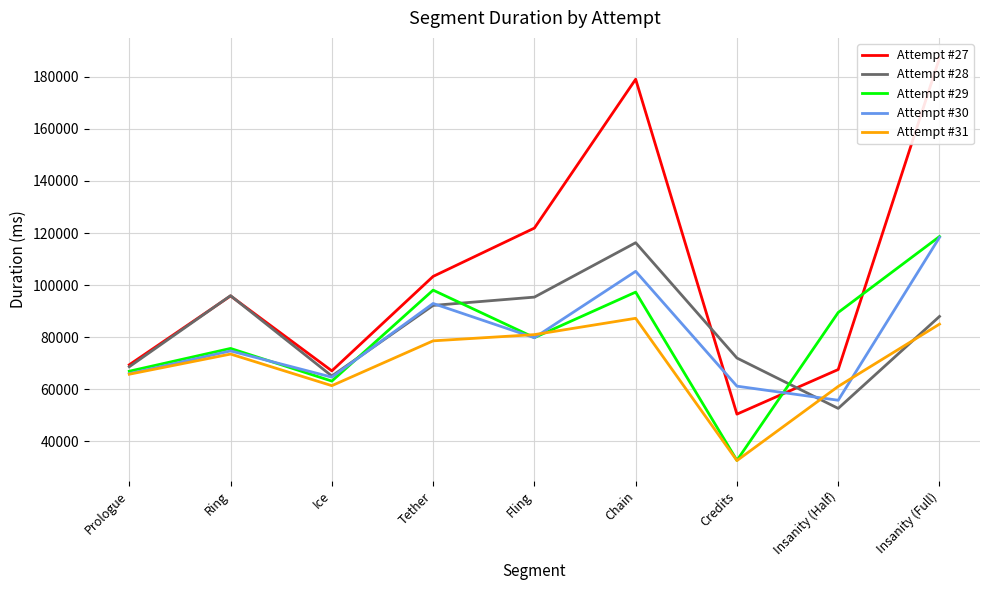

What is the difference between the highest and lowest values at Credits?

39422